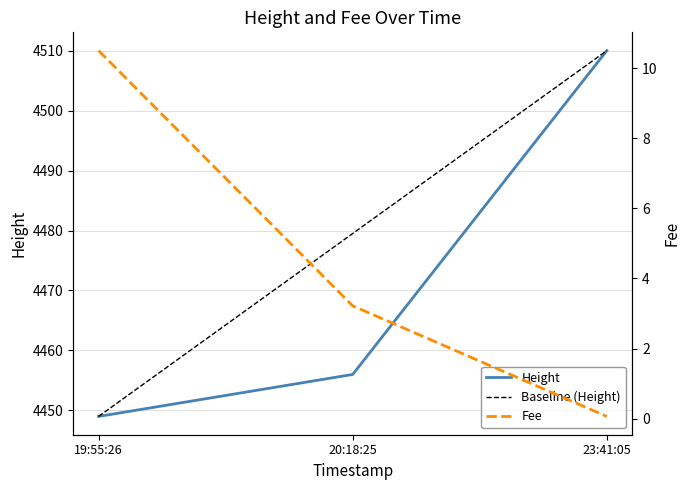

The Height series shows 2939 at 19:55:26. True or false?

False